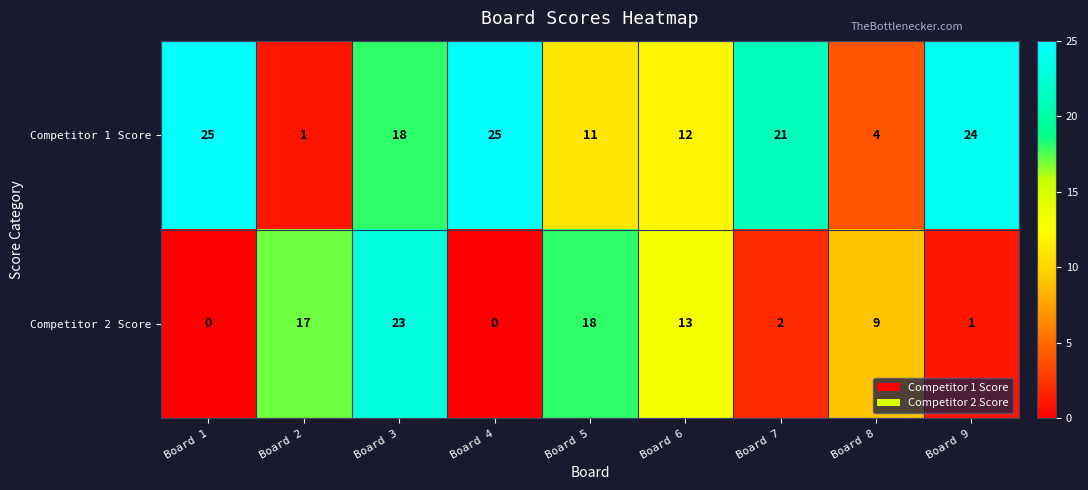

What is the difference between the maximum and minimum values in the Competitor 1 Score series?

24